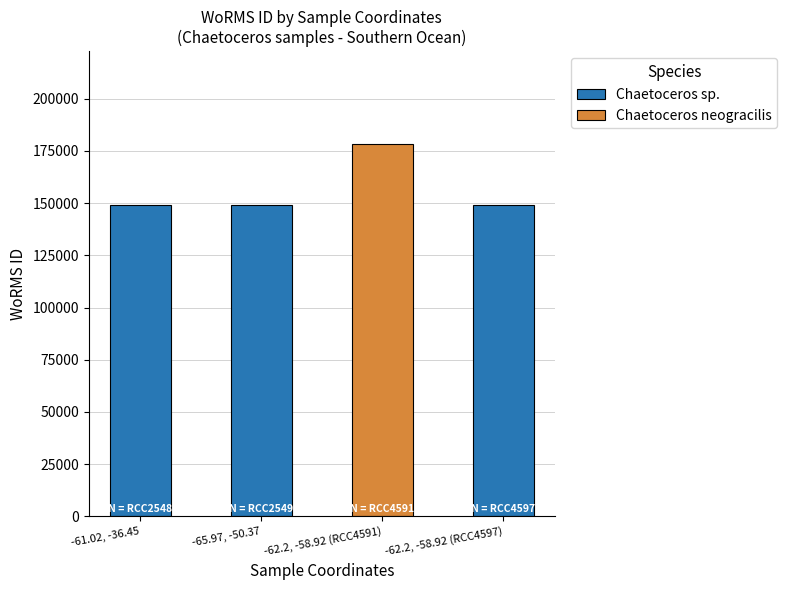

What is the average value?

156290